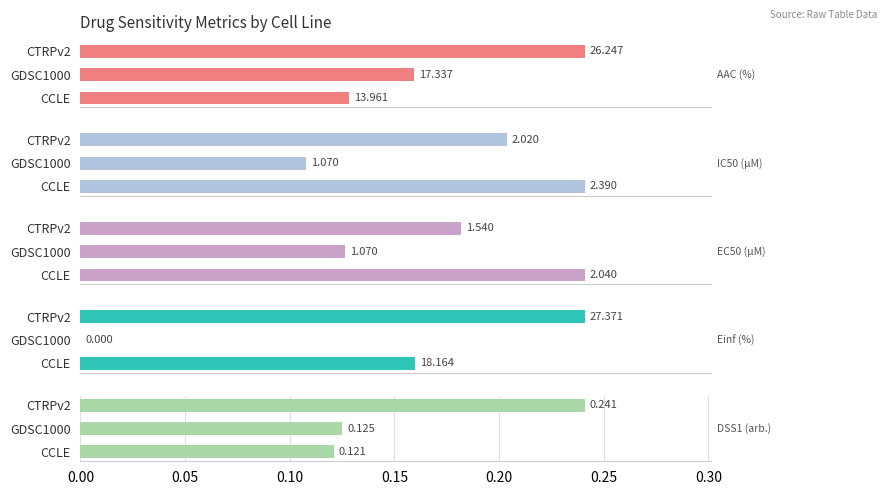

At CTRPv2, list the series in order from largest to smallest.

Einf (%), AAC (%), IC50 (µM), EC50 (µM), DSS1 (arb.)